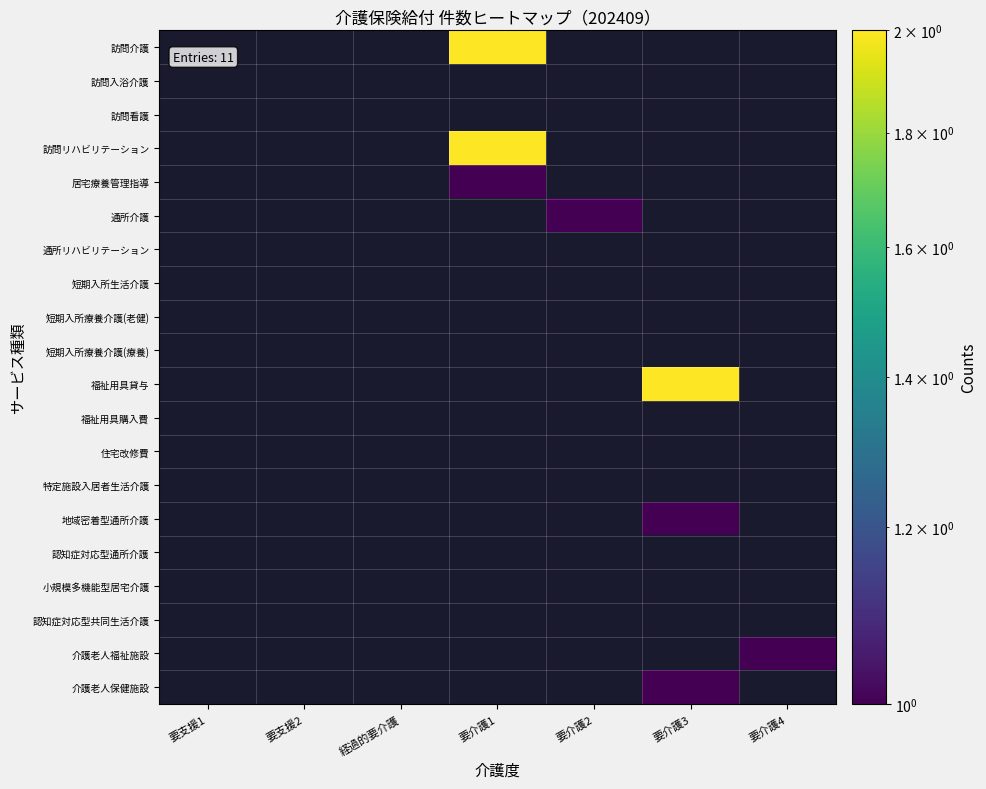

Reading left to right, extract all data points from this chart.

訪問介護: 要支援1=0	要支援2=0	経過的要介護=0	要介護1=2	要介護2=0	要介護3=0	要介護4=0
訪問入浴介護: 要支援1=0	要支援2=0	経過的要介護=0	要介護1=0	要介護2=0	要介護3=0	要介護4=0
訪問看護: 要支援1=0	要支援2=0	経過的要介護=0	要介護1=0	要介護2=0	要介護3=0	要介護4=0
訪問リハビリテーション: 要支援1=0	要支援2=0	経過的要介護=0	要介護1=2	要介護2=0	要介護3=0	要介護4=0
居宅療養管理指導: 要支援1=0	要支援2=0	経過的要介護=0	要介護1=1	要介護2=0	要介護3=0	要介護4=0
通所介護: 要支援1=0	要支援2=0	経過的要介護=0	要介護1=0	要介護2=1	要介護3=0	要介護4=0
通所リハビリテーション: 要支援1=0	要支援2=0	経過的要介護=0	要介護1=0	要介護2=0	要介護3=0	要介護4=0
短期入所生活介護: 要支援1=0	要支援2=0	経過的要介護=0	要介護1=0	要介護2=0	要介護3=0	要介護4=0
短期入所療養介護(老健): 要支援1=0	要支援2=0	経過的要介護=0	要介護1=0	要介護2=0	要介護3=0	要介護4=0
短期入所療養介護(療養): 要支援1=0	要支援2=0	経過的要介護=0	要介護1=0	要介護2=0	要介護3=0	要介護4=0
福祉用具貸与: 要支援1=0	要支援2=0	経過的要介護=0	要介護1=0	要介護2=0	要介護3=2	要介護4=0
福祉用具購入費: 要支援1=0	要支援2=0	経過的要介護=0	要介護1=0	要介護2=0	要介護3=0	要介護4=0
住宅改修費: 要支援1=0	要支援2=0	経過的要介護=0	要介護1=0	要介護2=0	要介護3=0	要介護4=0
特定施設入居者生活介護: 要支援1=0	要支援2=0	経過的要介護=0	要介護1=0	要介護2=0	要介護3=0	要介護4=0
地域密着型通所介護: 要支援1=0	要支援2=0	経過的要介護=0	要介護1=0	要介護2=0	要介護3=1	要介護4=0
認知症対応型通所介護: 要支援1=0	要支援2=0	経過的要介護=0	要介護1=0	要介護2=0	要介護3=0	要介護4=0
小規模多機能型居宅介護: 要支援1=0	要支援2=0	経過的要介護=0	要介護1=0	要介護2=0	要介護3=0	要介護4=0
認知症対応型共同生活介護: 要支援1=0	要支援2=0	経過的要介護=0	要介護1=0	要介護2=0	要介護3=0	要介護4=0
介護老人福祉施設: 要支援1=0	要支援2=0	経過的要介護=0	要介護1=0	要介護2=0	要介護3=0	要介護4=1
介護老人保健施設: 要支援1=0	要支援2=0	経過的要介護=0	要介護1=0	要介護2=0	要介護3=1	要介護4=0